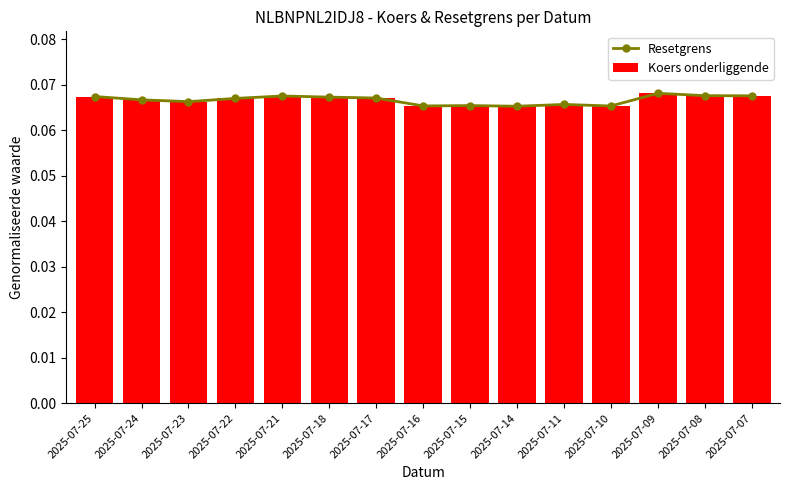

What is the highest value of the Resetgrens series?

0.1